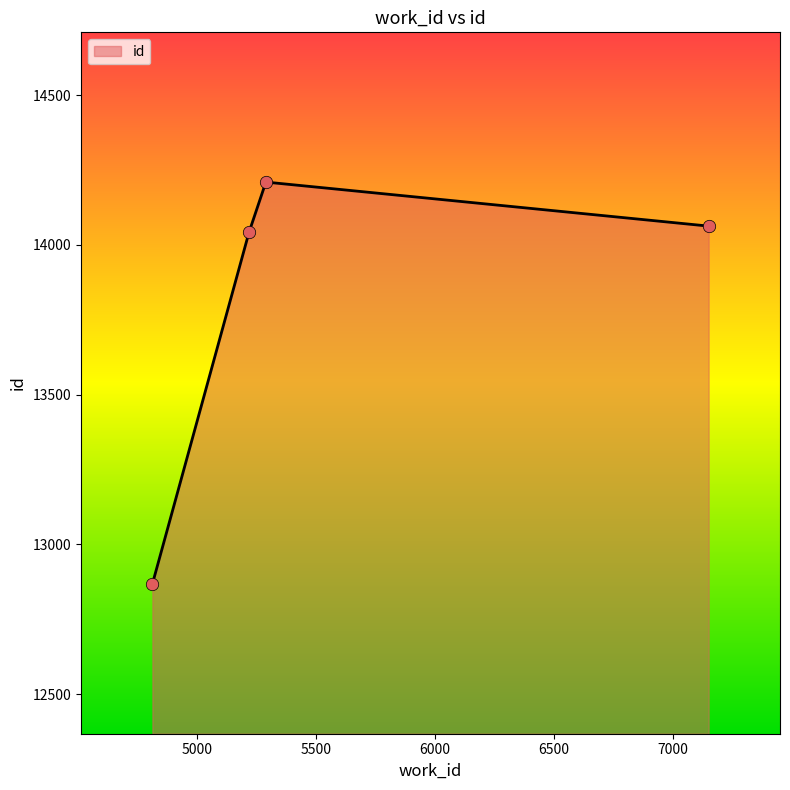

How many interior local peaks (higher than both neighbors) does the data have?

1